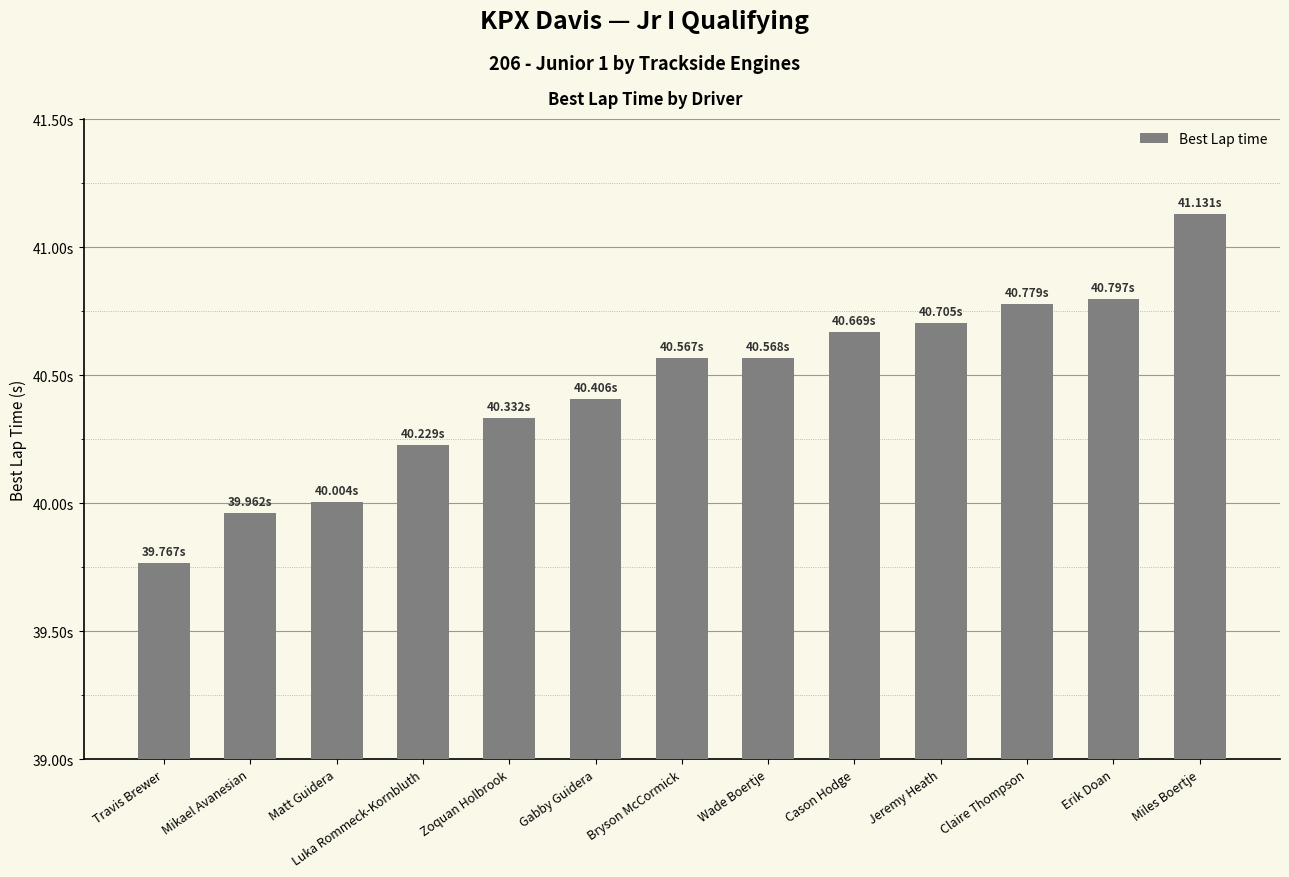

At which category does the chart reach its minimum across all series?

Travis Brewer